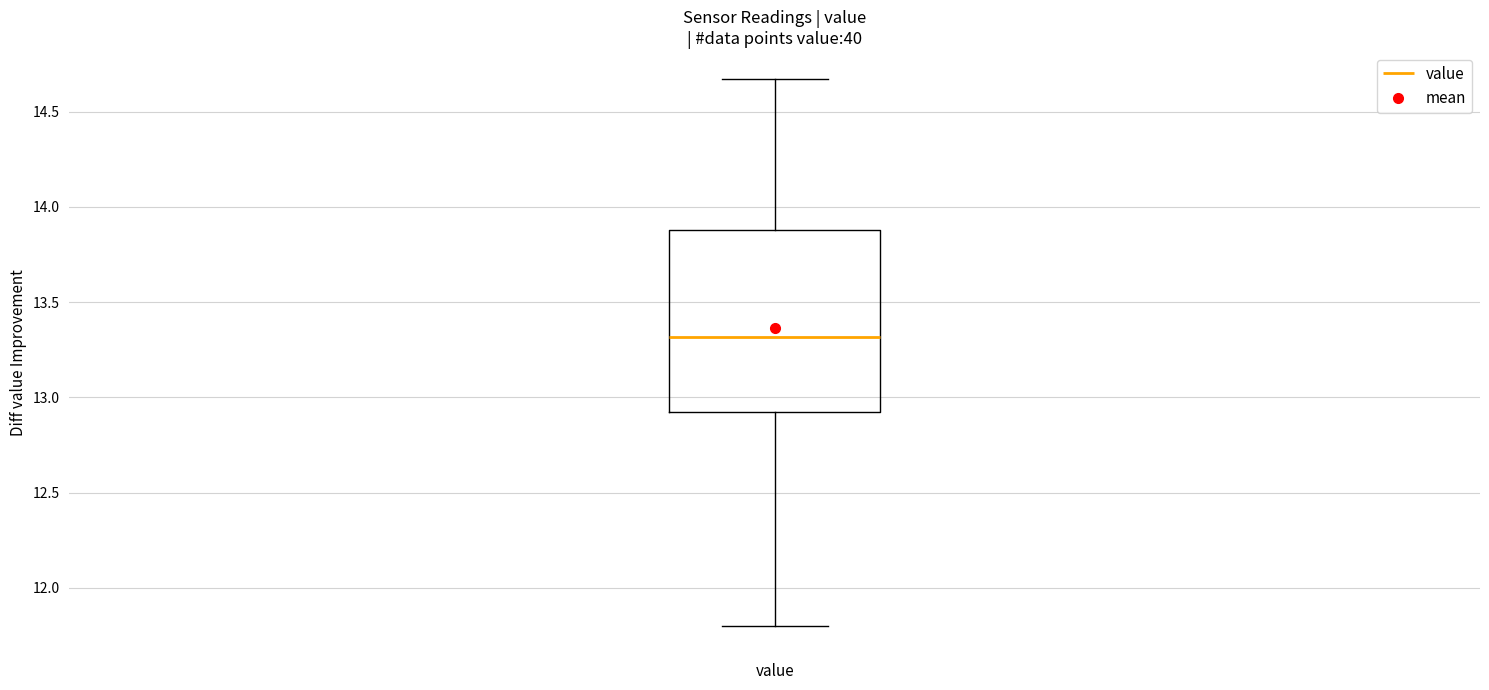

Transcribe this box plot: give where the median line is, the range the box spans, and where the two whiskers end, as read against the y-axis. The values are not printed on the chart, so give them approximately, as read against the axis.

median 13.30, box 12.90 to 13.90, whiskers 11.80 to 14.65